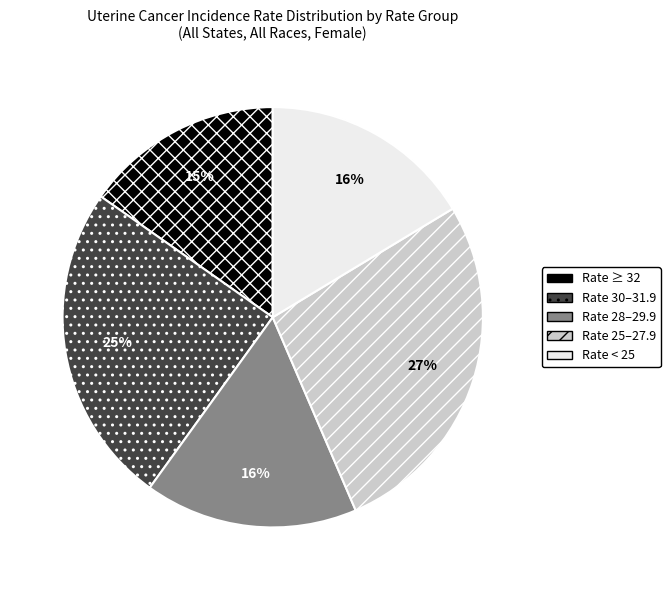

Count the number of slices in the pie.

5